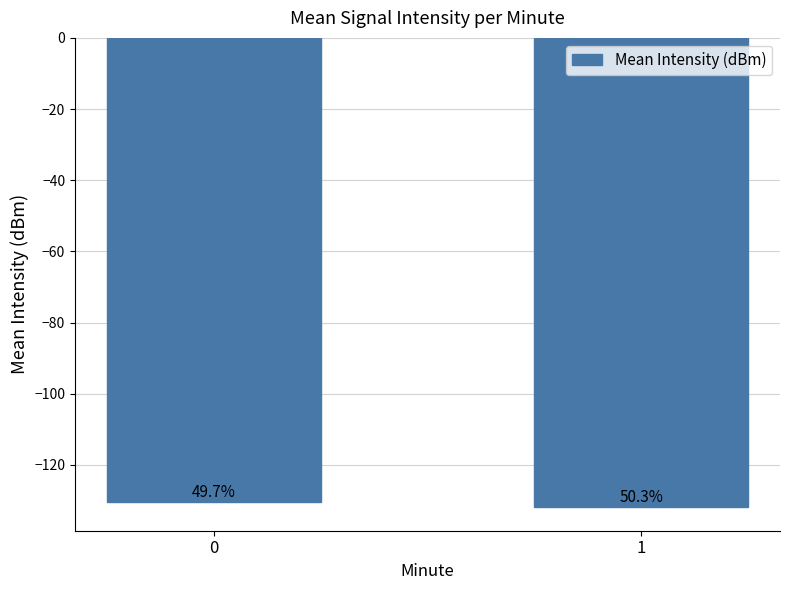

Rank the categories by value from highest to lowest.

0, 1